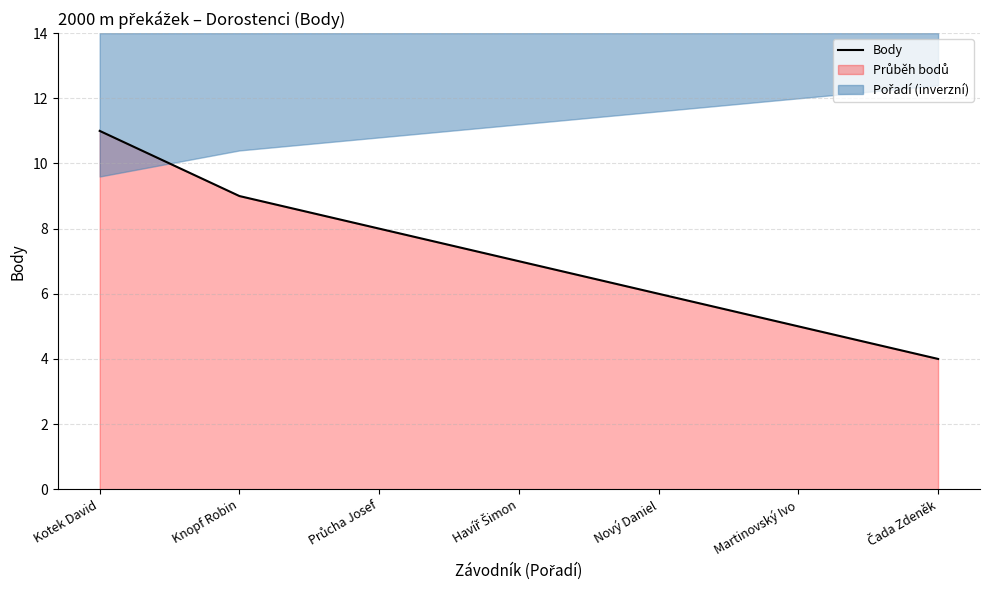

The chart shows a value of 9 at Nový Daniel. True or false?

False